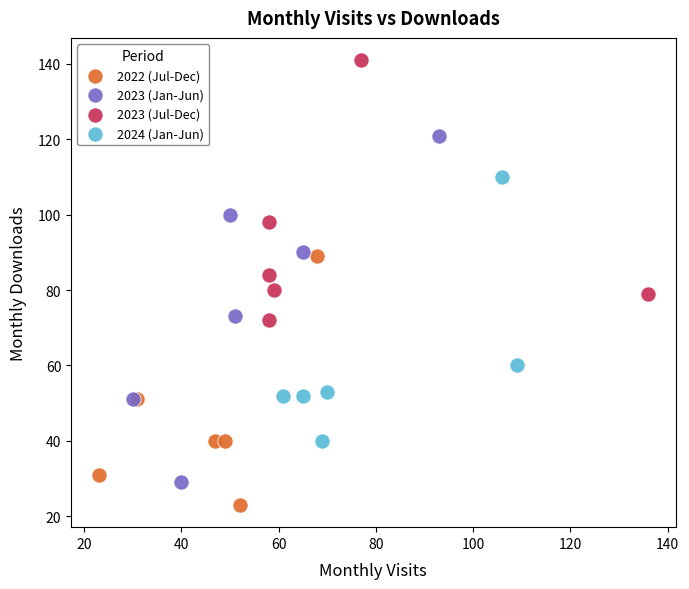

Which series has the largest Y range (max minus min)?

2023 (Jan-Jun)